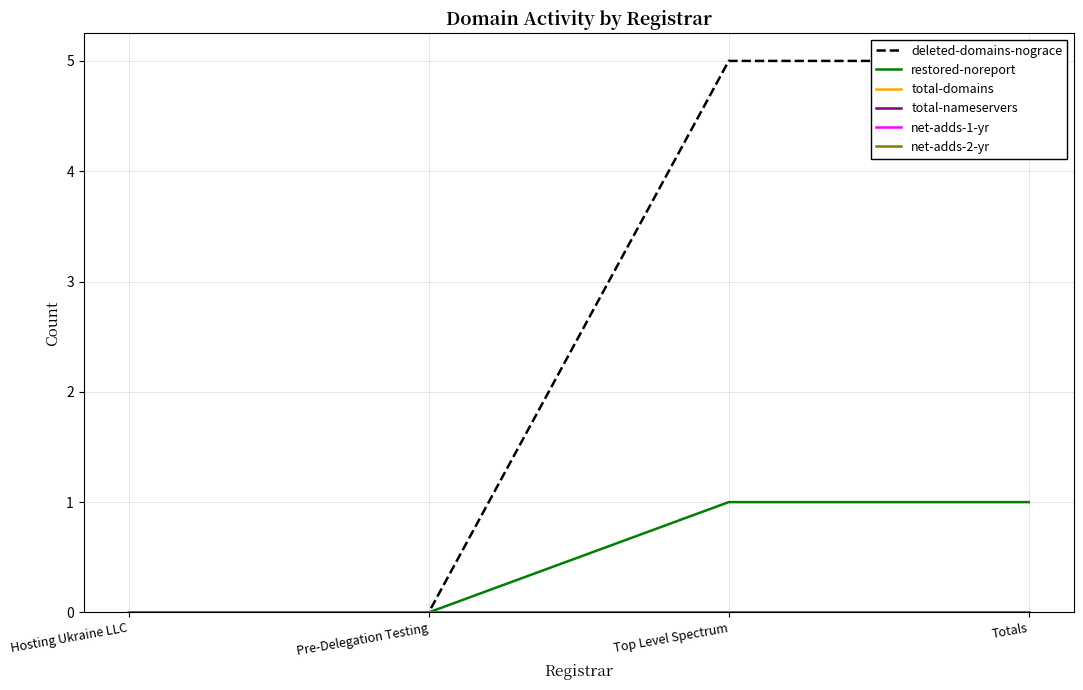

True or false: total-domains has a value of 0 at Hosting Ukraine LLC.

True